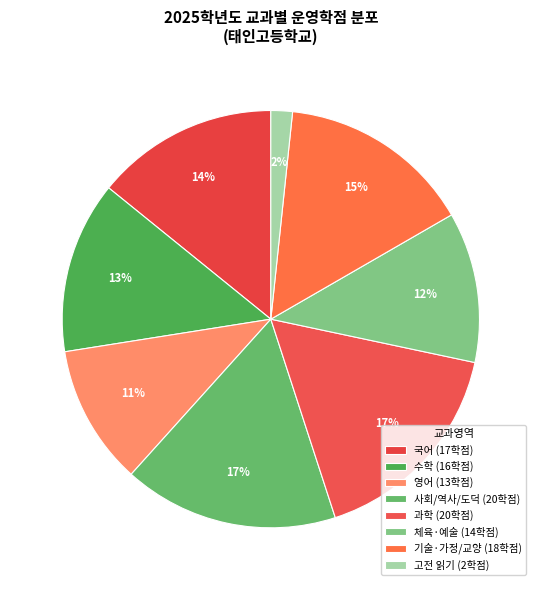

How many slices are in this pie chart?

8